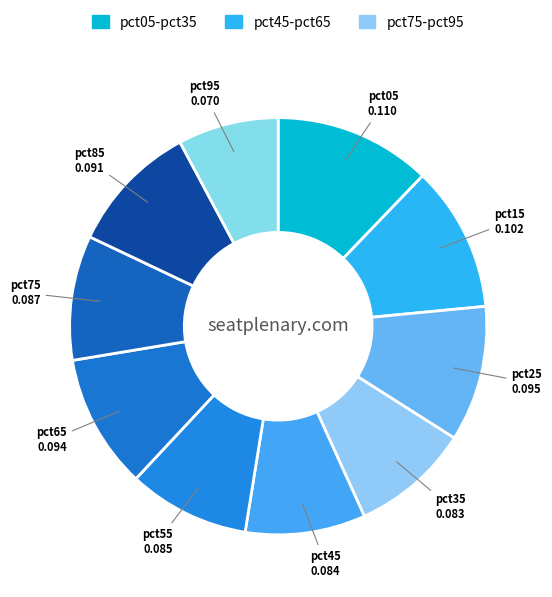

To the nearest percent, what is the difference between the largest and smallest slice percentages?

4%